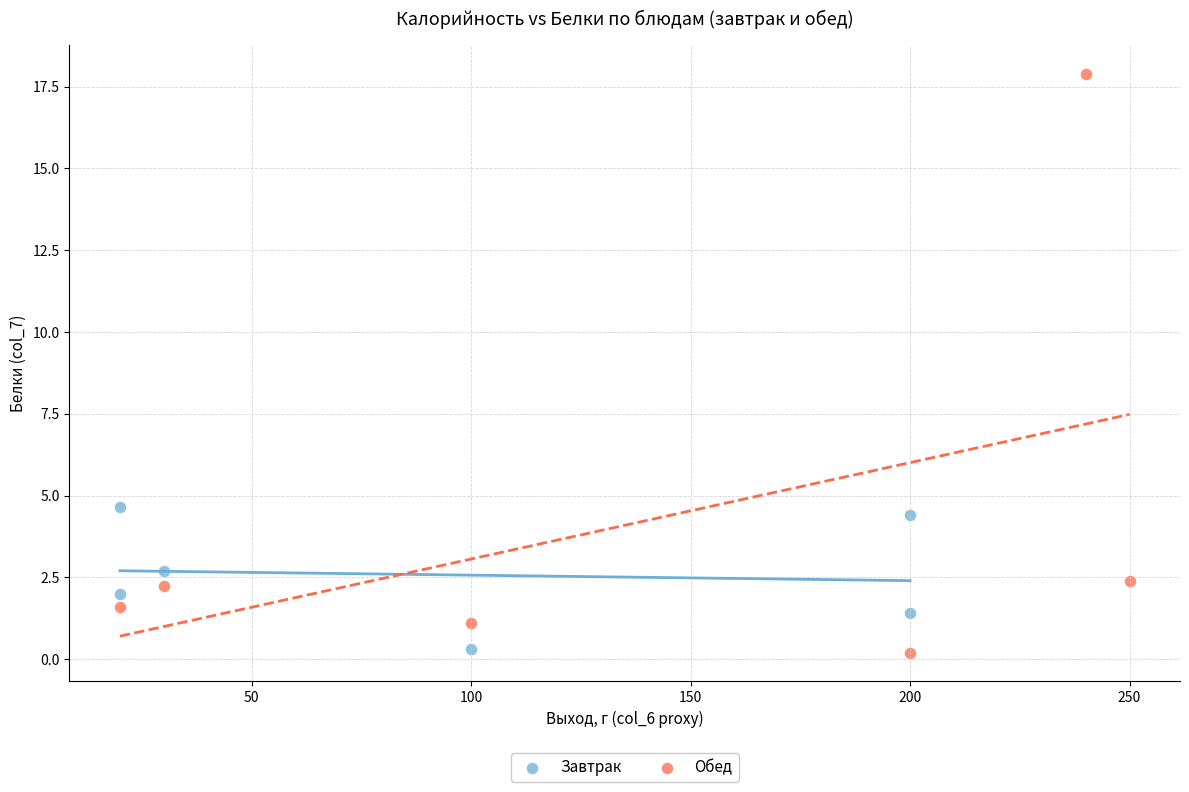

Which series has the largest Y range (max minus min)?

Обед